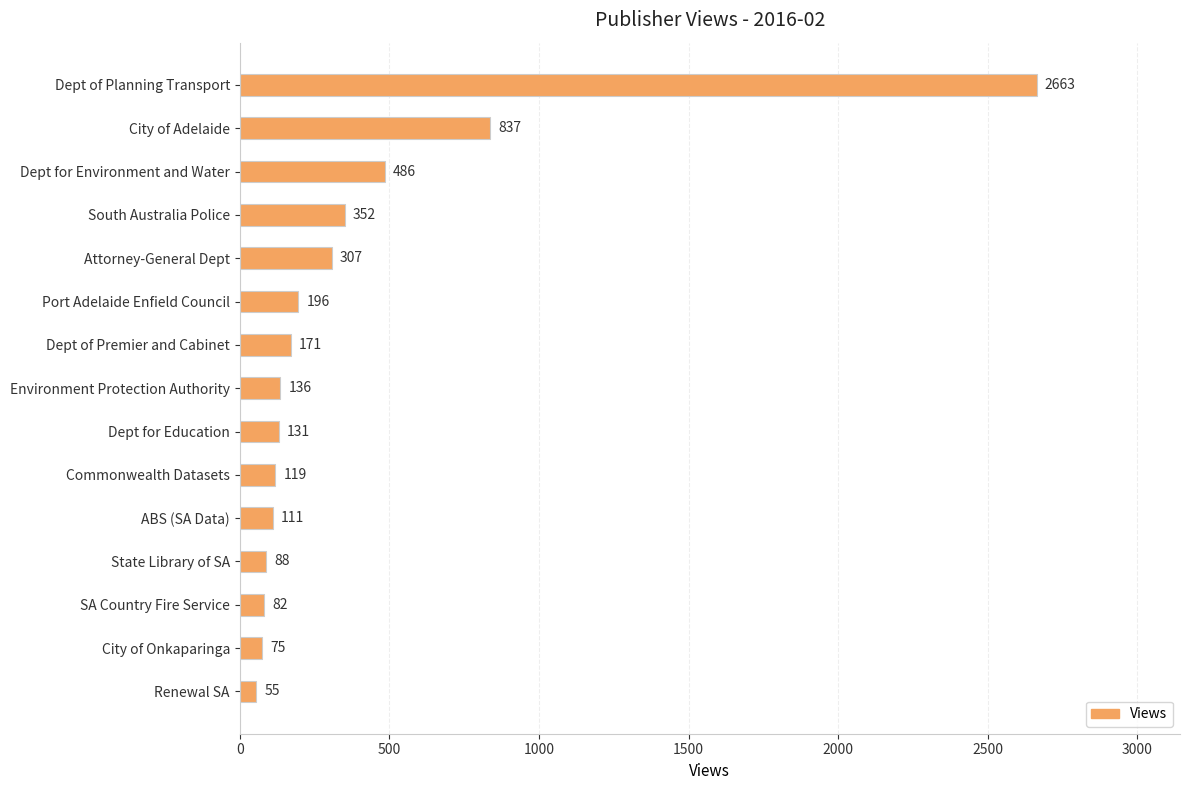

Is it true that the value at South Australia Police is 132?

False